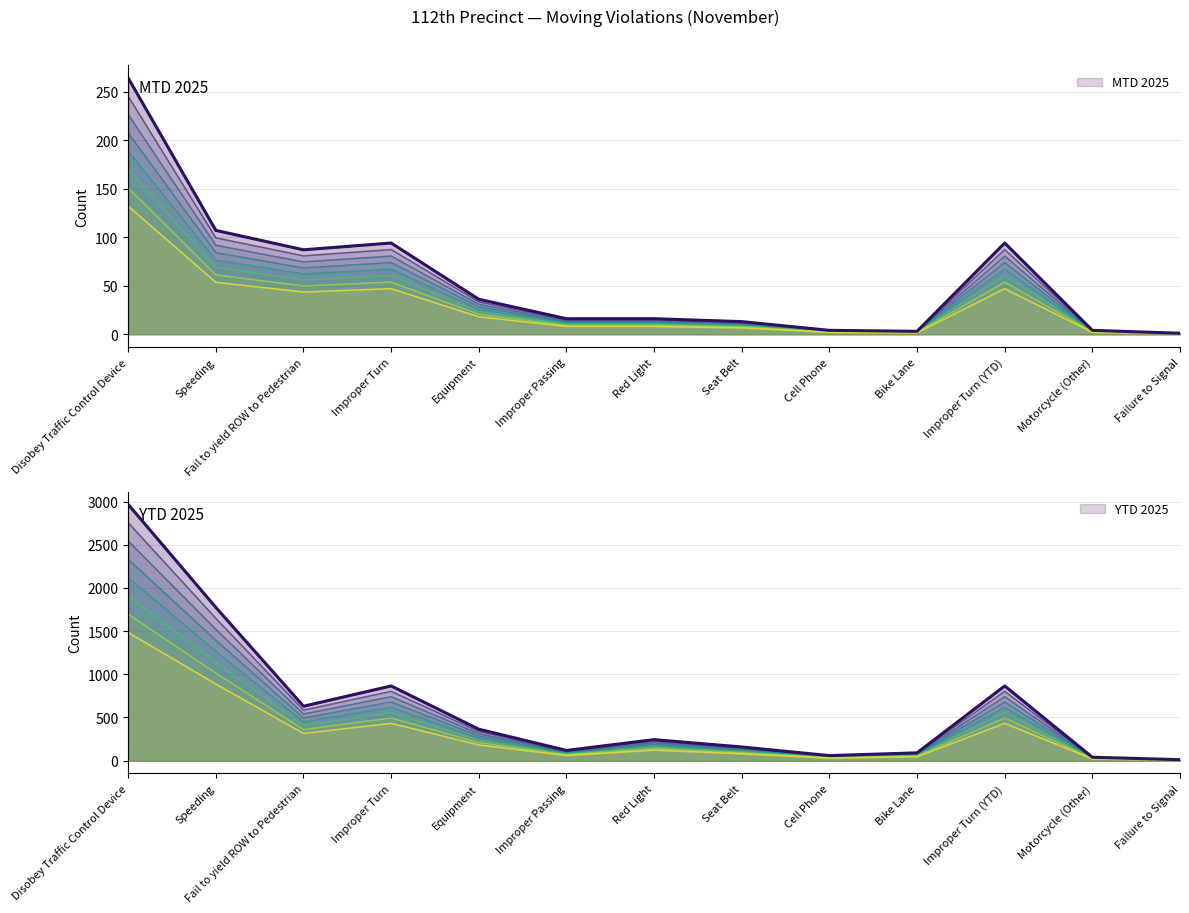

What is the difference between the maximum and minimum values in the YTD 2025 series?

2957